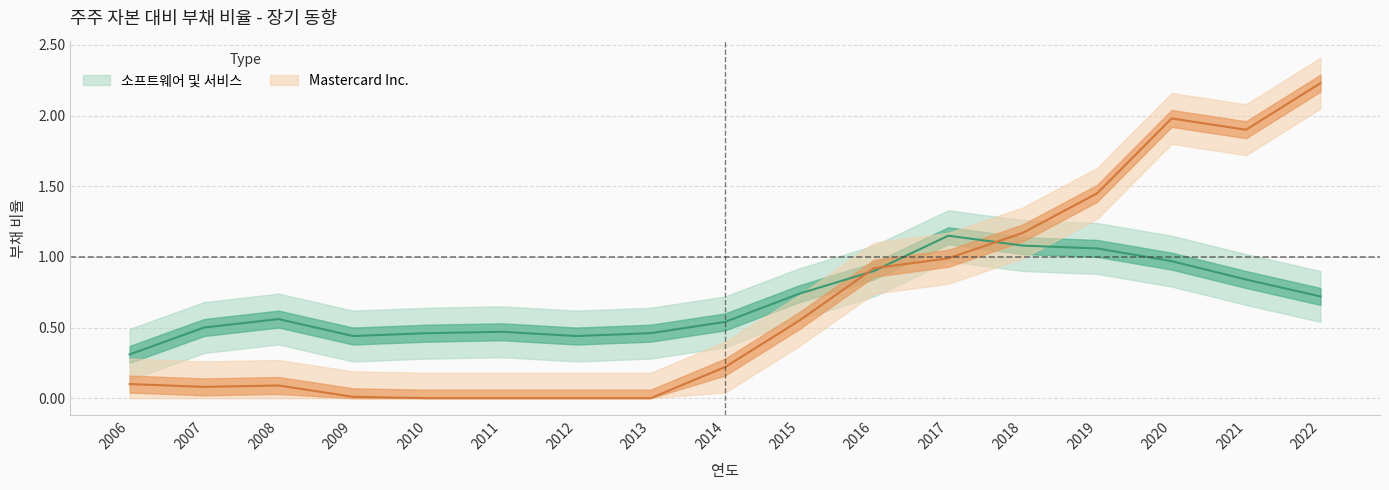

Reading left to right, what are all the values shown in this chart?

소프트웨어 및 서비스: 0.3	0.5	0.6	0.4	0.5	0.5	0.4	0.5	0.5	0.7	0.9	1.1	1.1	1.1	1.0	0.8	0.7
Mastercard Inc.: 0.1	0.1	0.1	0.0	0.0	0.0	0.0	0.0	0.2	0.6	0.9	1.0	1.2	1.4	2.0	1.9	2.2